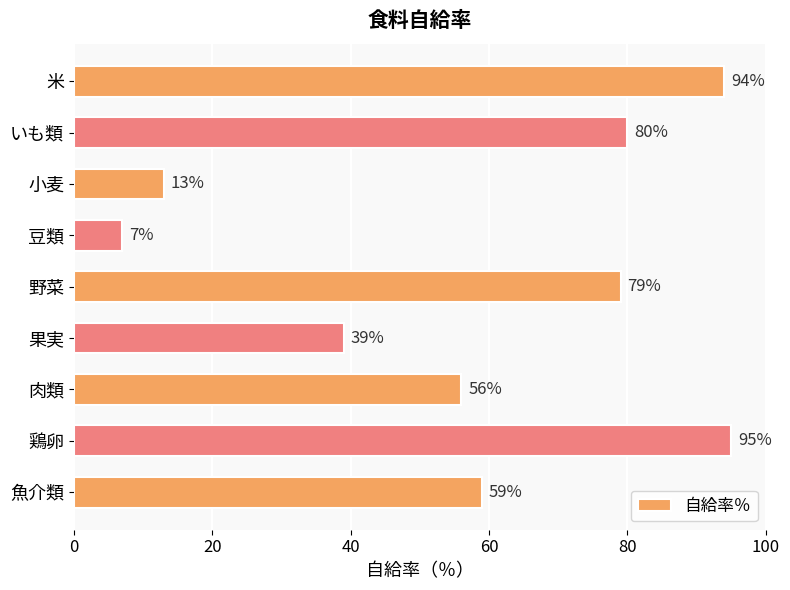

What is the maximum value shown in the chart?

95